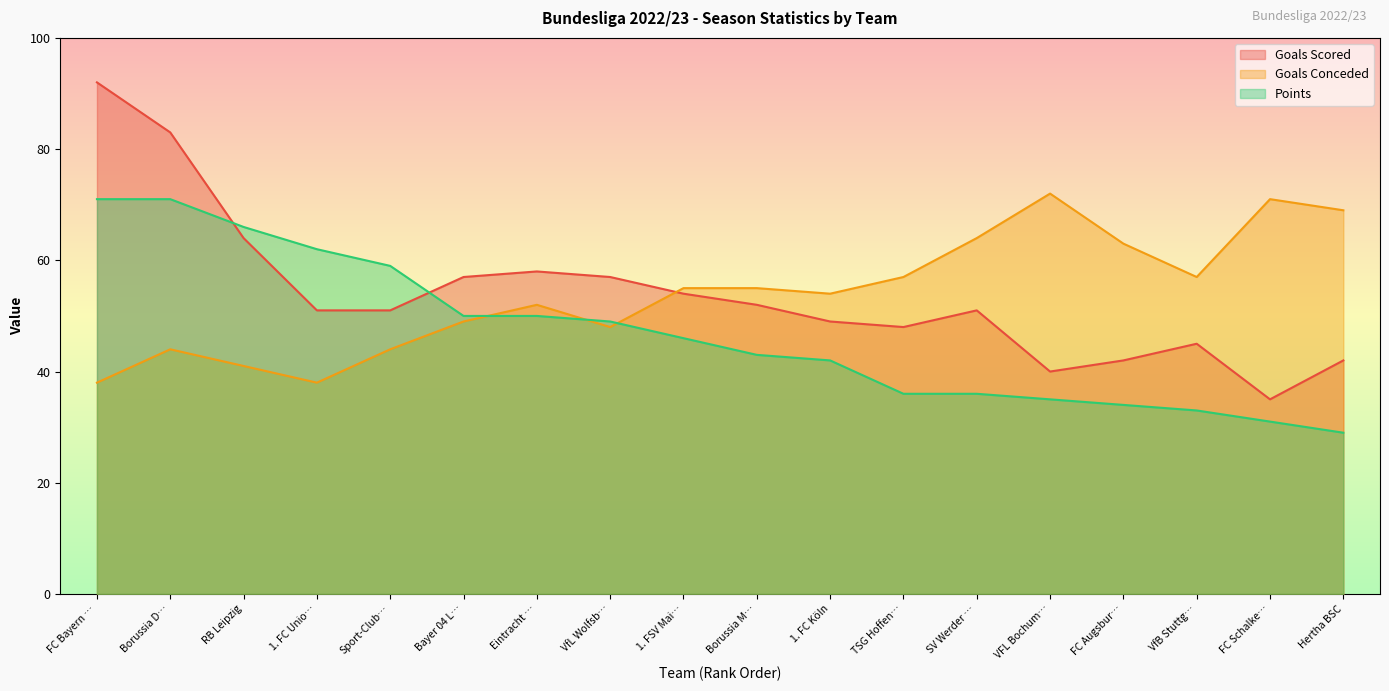

How many data points in Goals Scored are above 51?

8